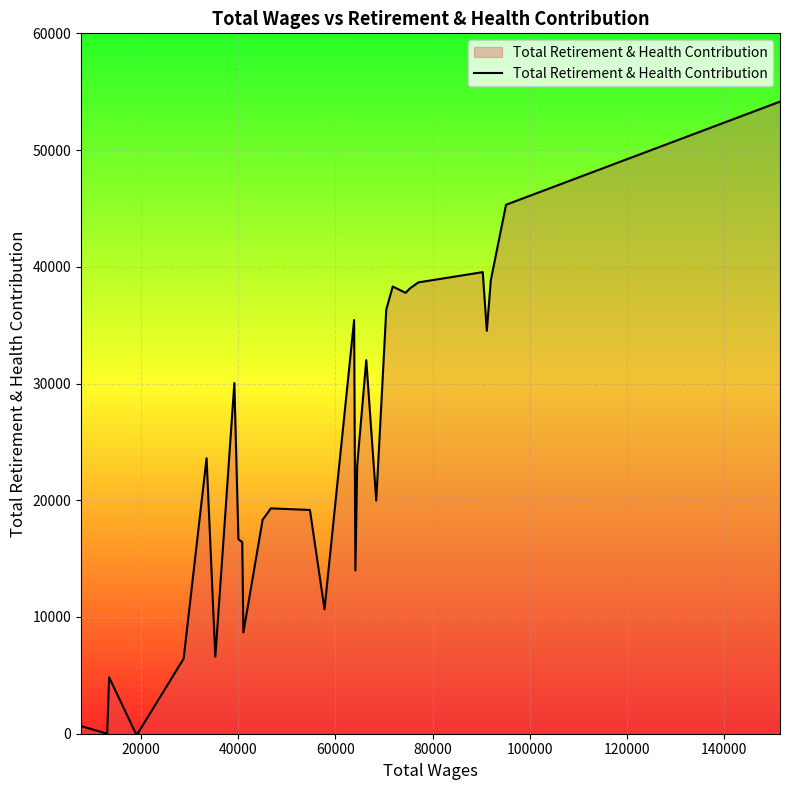

True or false: the data has more than 2 interior local peaks.

True